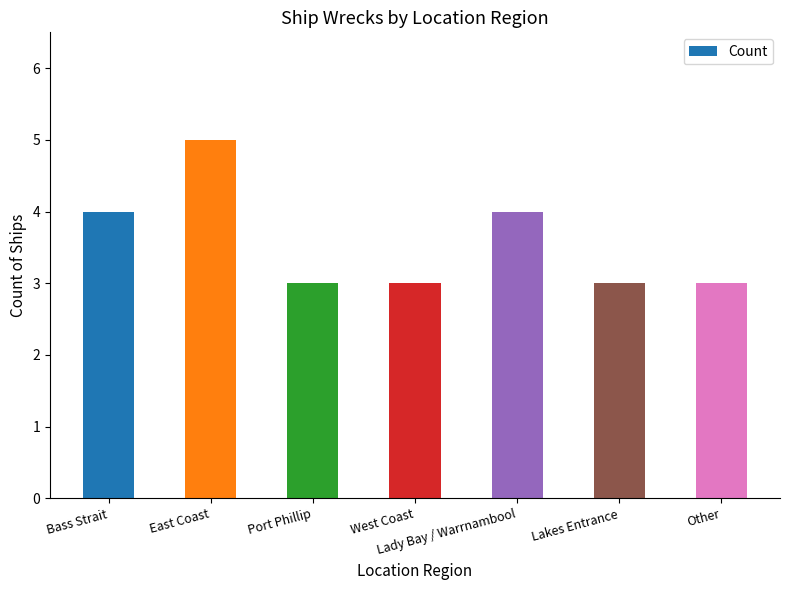

Between Other and East Coast, which is larger?

East Coast